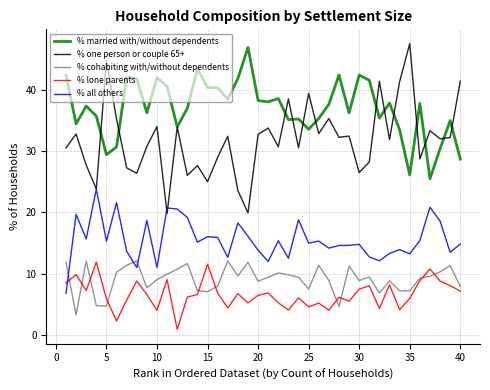

Which series has the largest range (max minus min)?

% one person or couple 65+